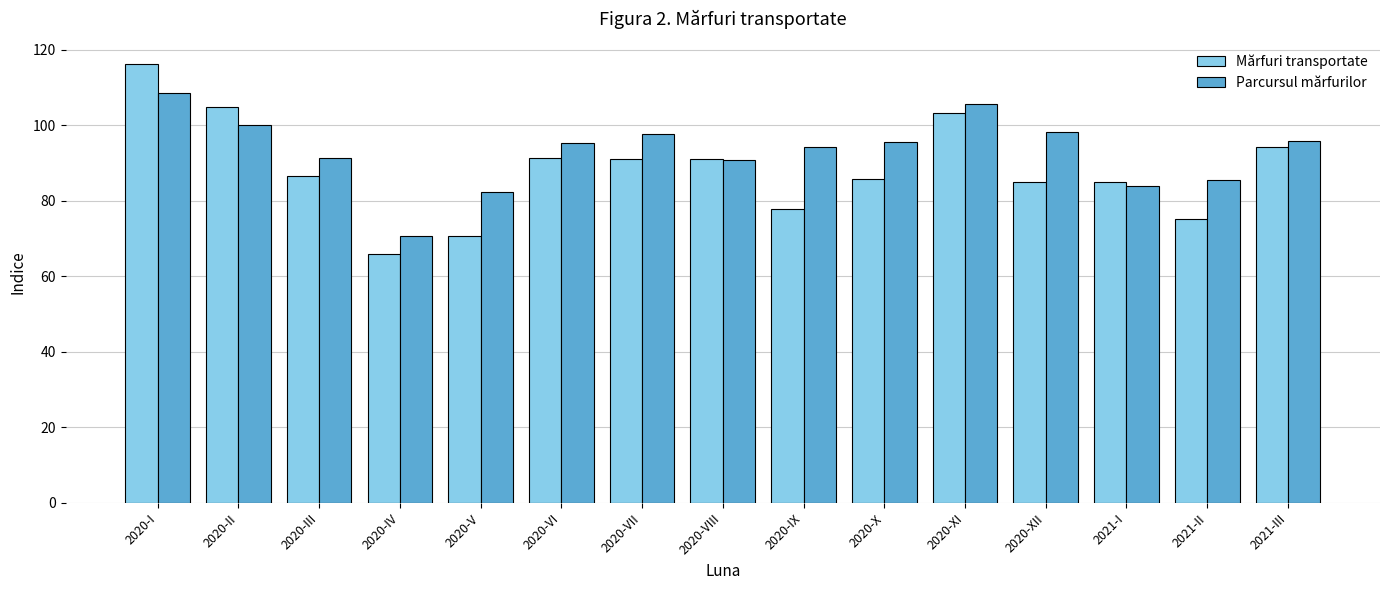

Which series has the largest total across all categories?

Parcursul mărfurilor